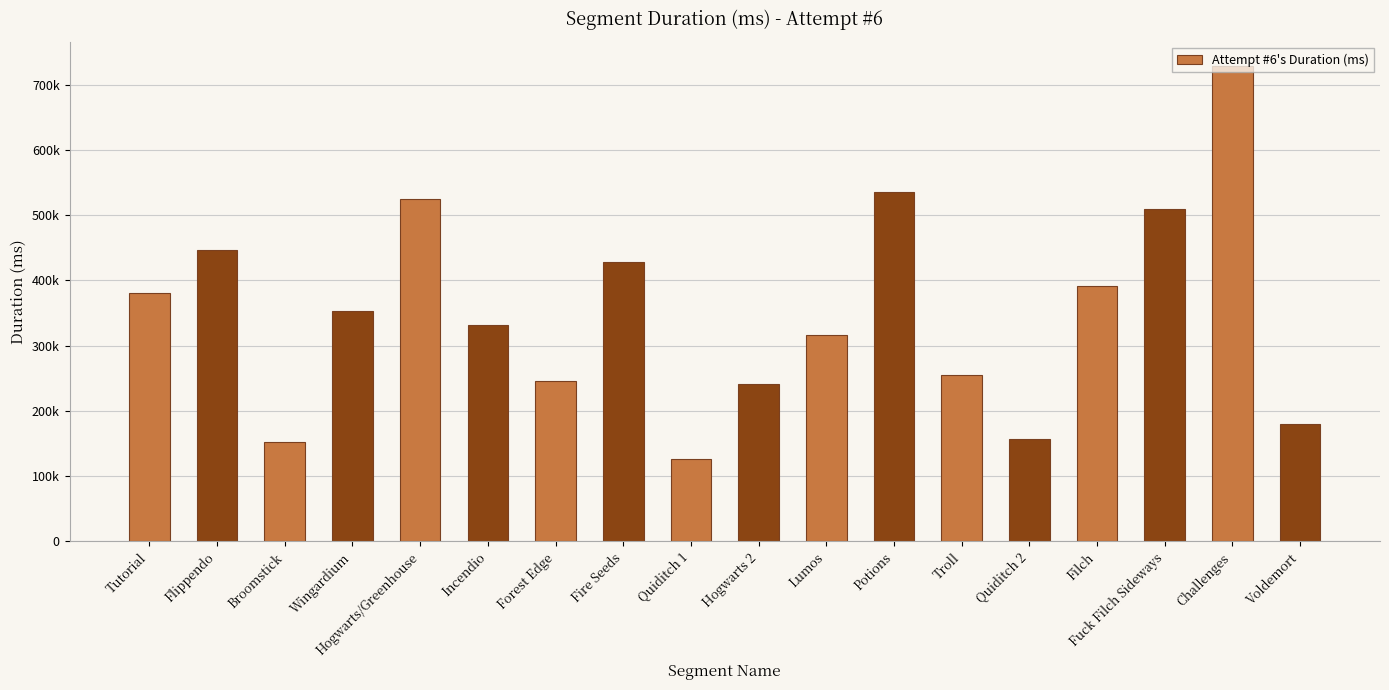

True or false: the data shows 728825 at Challenges.

True